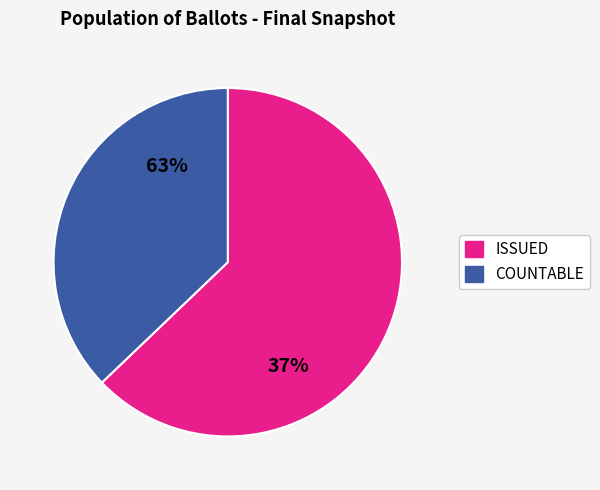

What percentage is the COUNTABLE slice, to the nearest percent?

37%